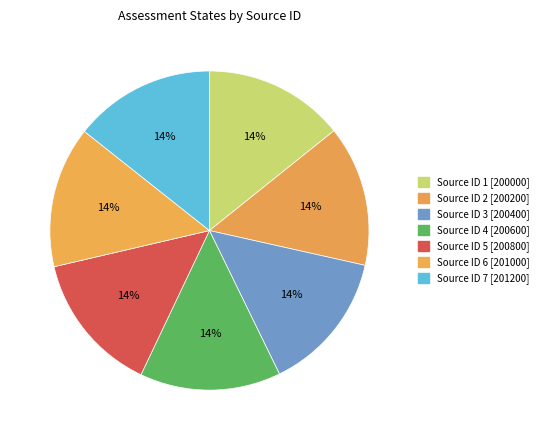

How many segments does this pie chart have?

7